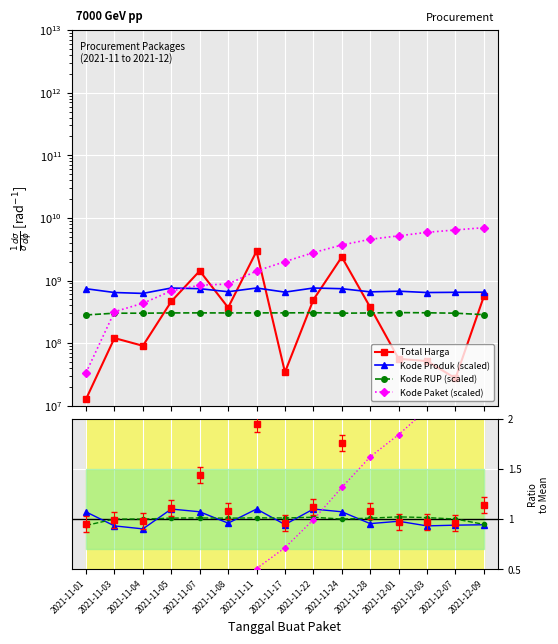

Is this an area chart (filled region under the line)?

No